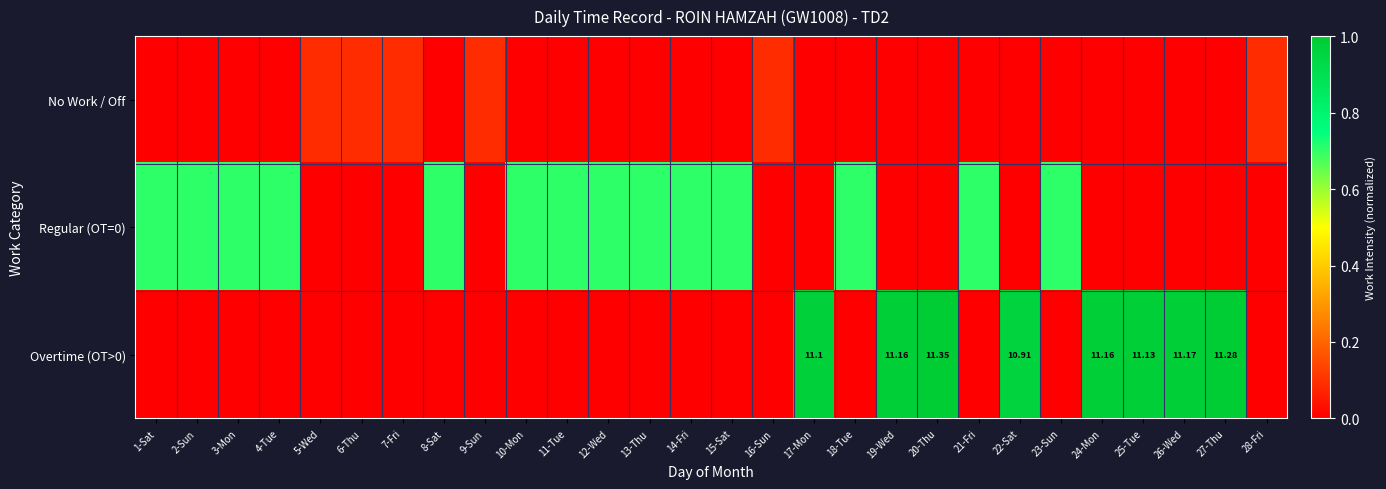

Which category has the highest value across all series?

20-Thu